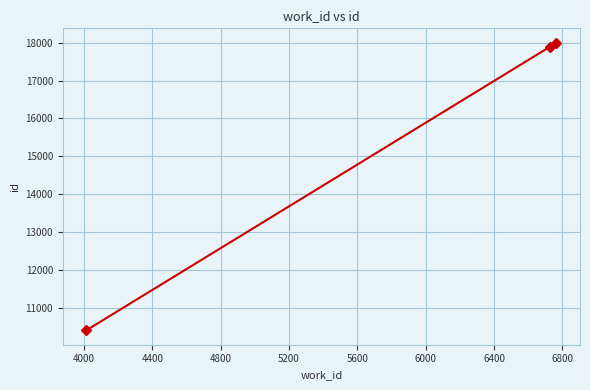

Reading left to right, transcribe all the data shown in this chart.

10399	17894	18003